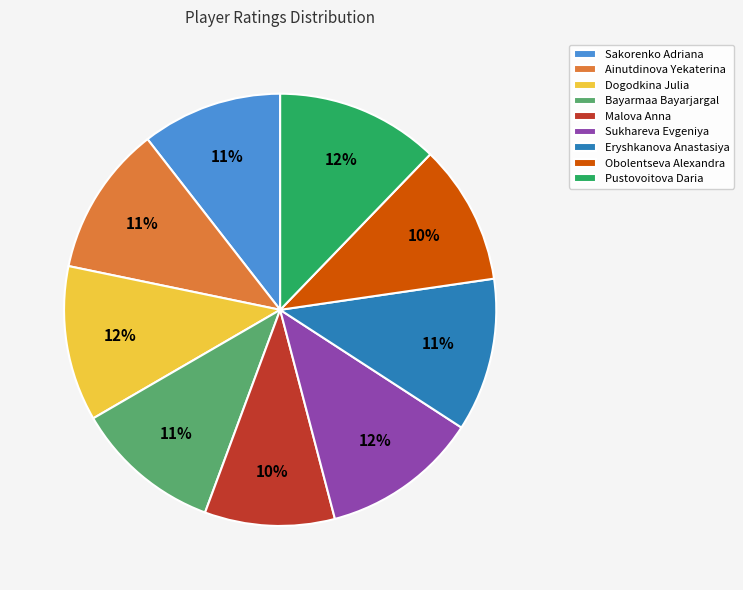

To the nearest percent, what percentage of the pie is Dogodkina Julia?

12%